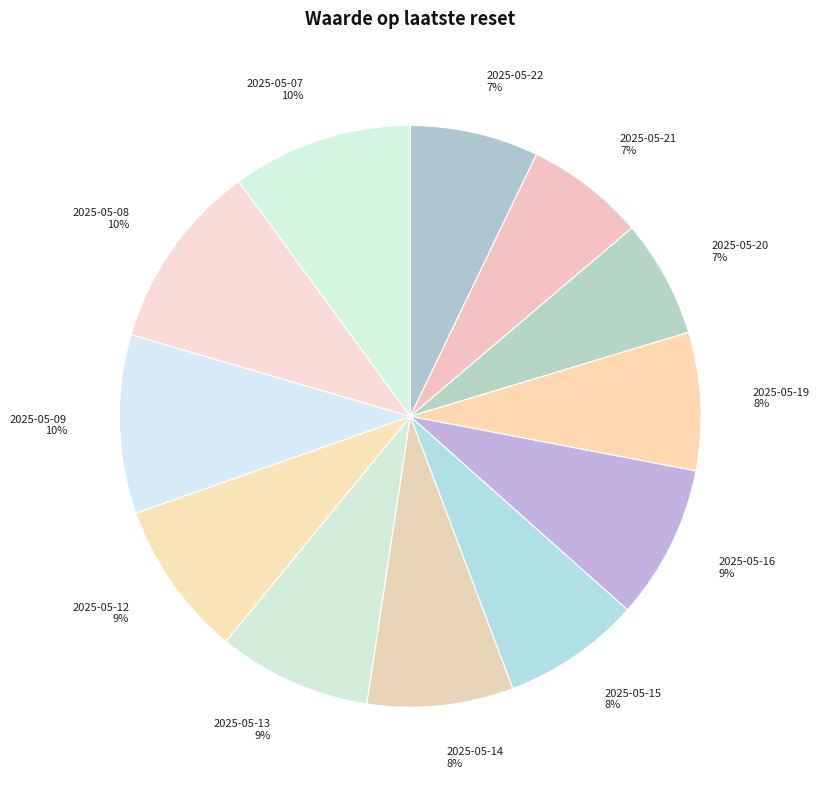

Count the number of slices in the pie.

12